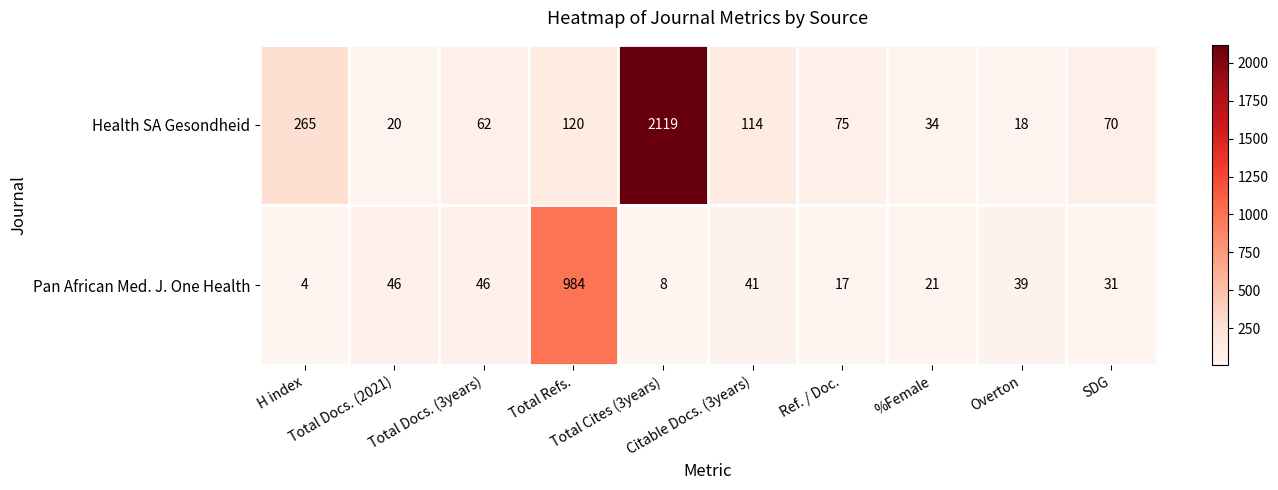

Which series has the largest total across all categories?

Health SA Gesondheid